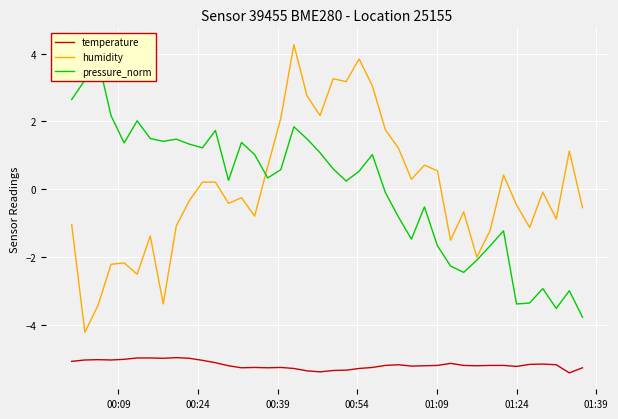

True or false: temperature and pressure_norm cross at least once.

False